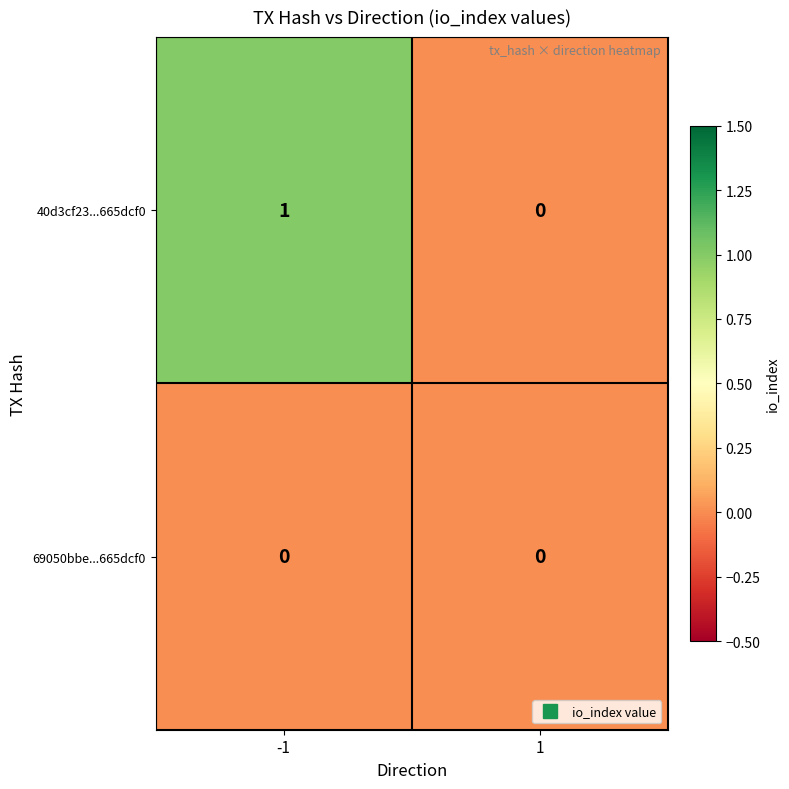

Which series has the largest total across all categories?

40d3cf23...665dcf0